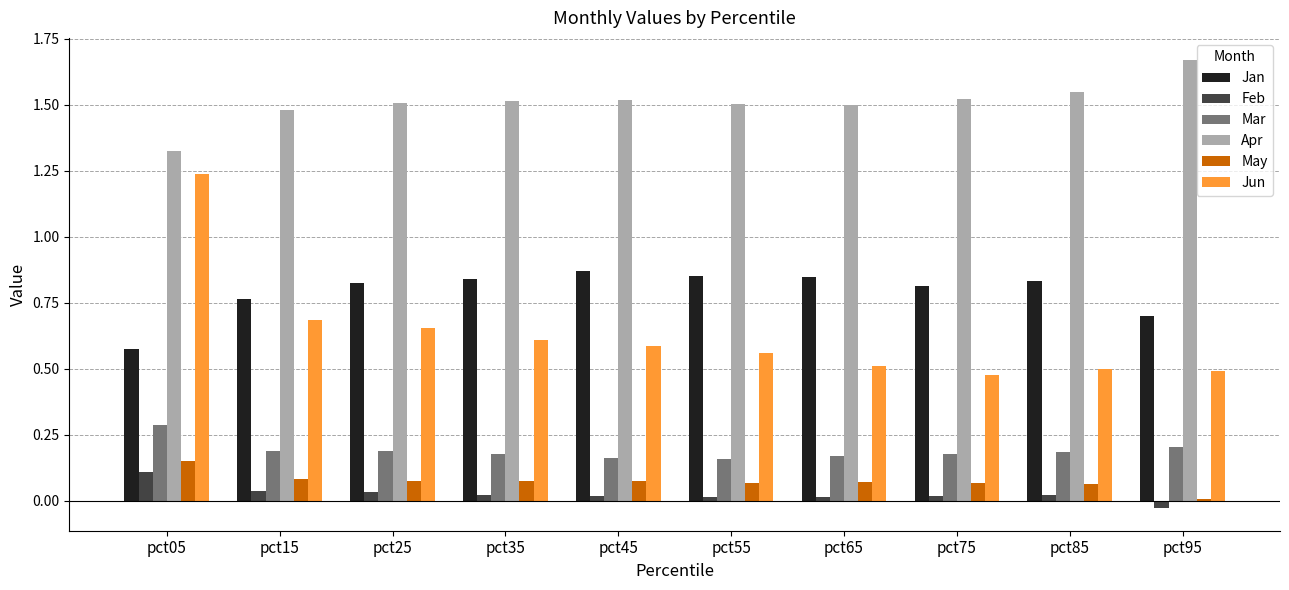

The value of May at pct05 is 0.2. True or false?

True